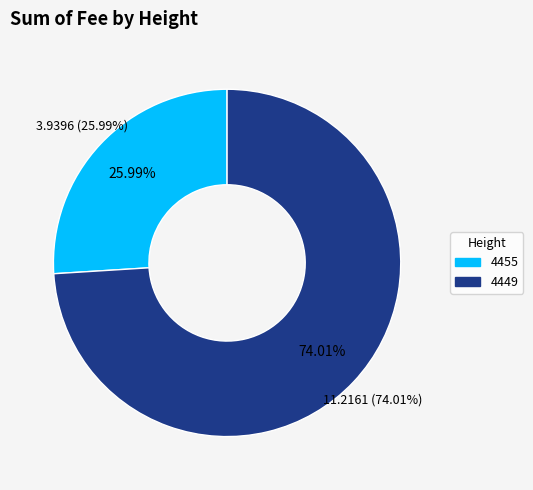

Rank the categories by value from highest to lowest.

4449, 4455